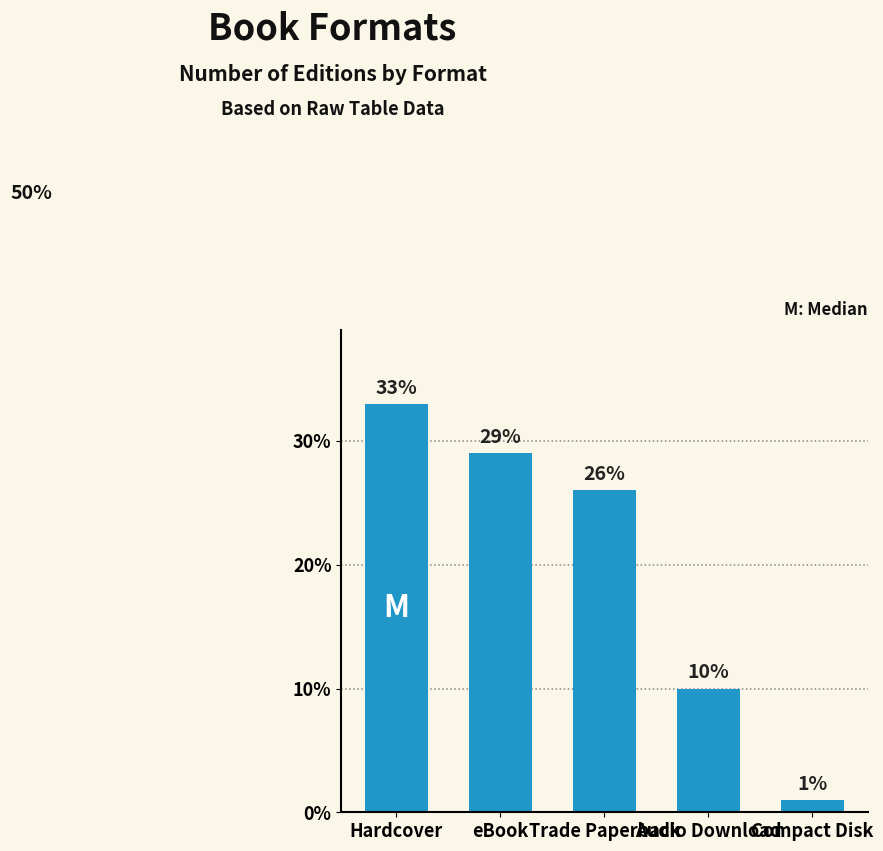

How many categories are shown in the chart?

5